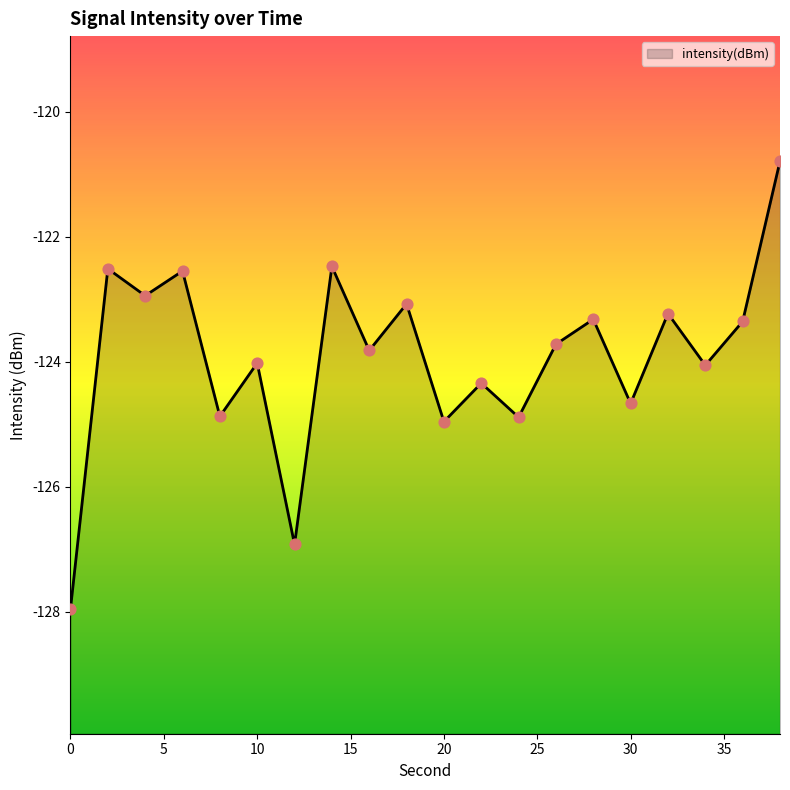

What is the change in value from 20 to 22?

+0.6